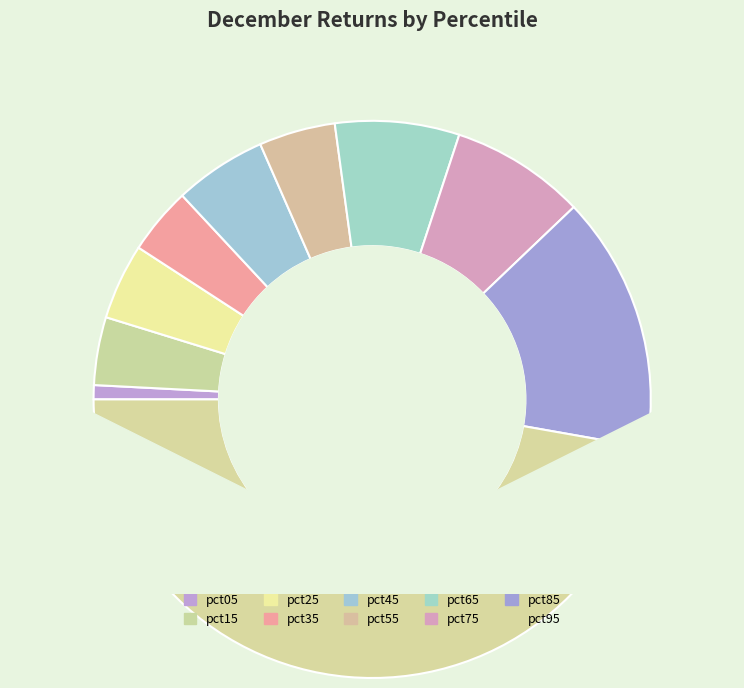

Do pct05 and pct75 together represent more than half of the pie?

No